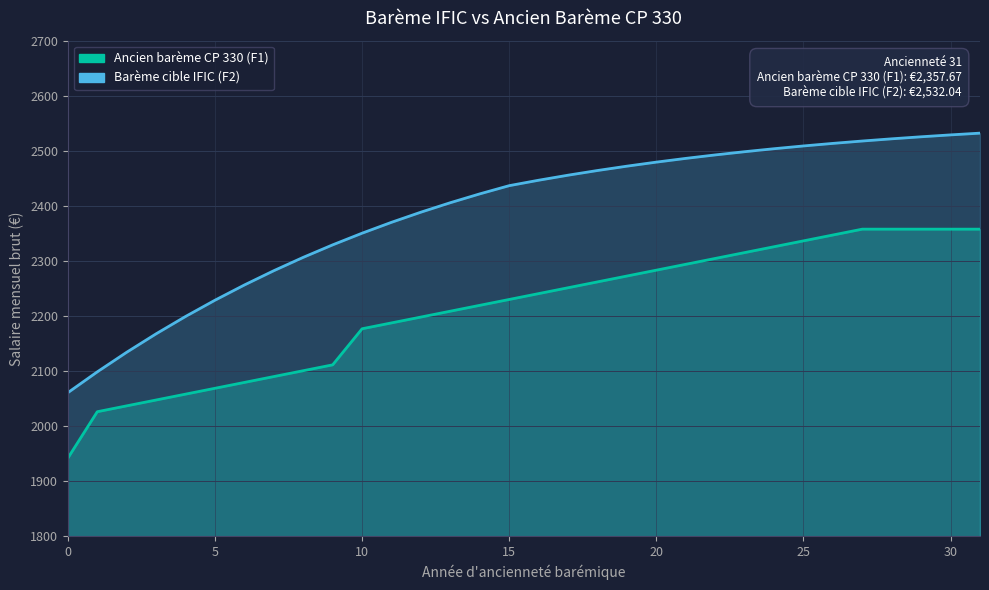

True or false: Barème cible IFIC (F2) has more than 2 points higher than both neighbors.

False